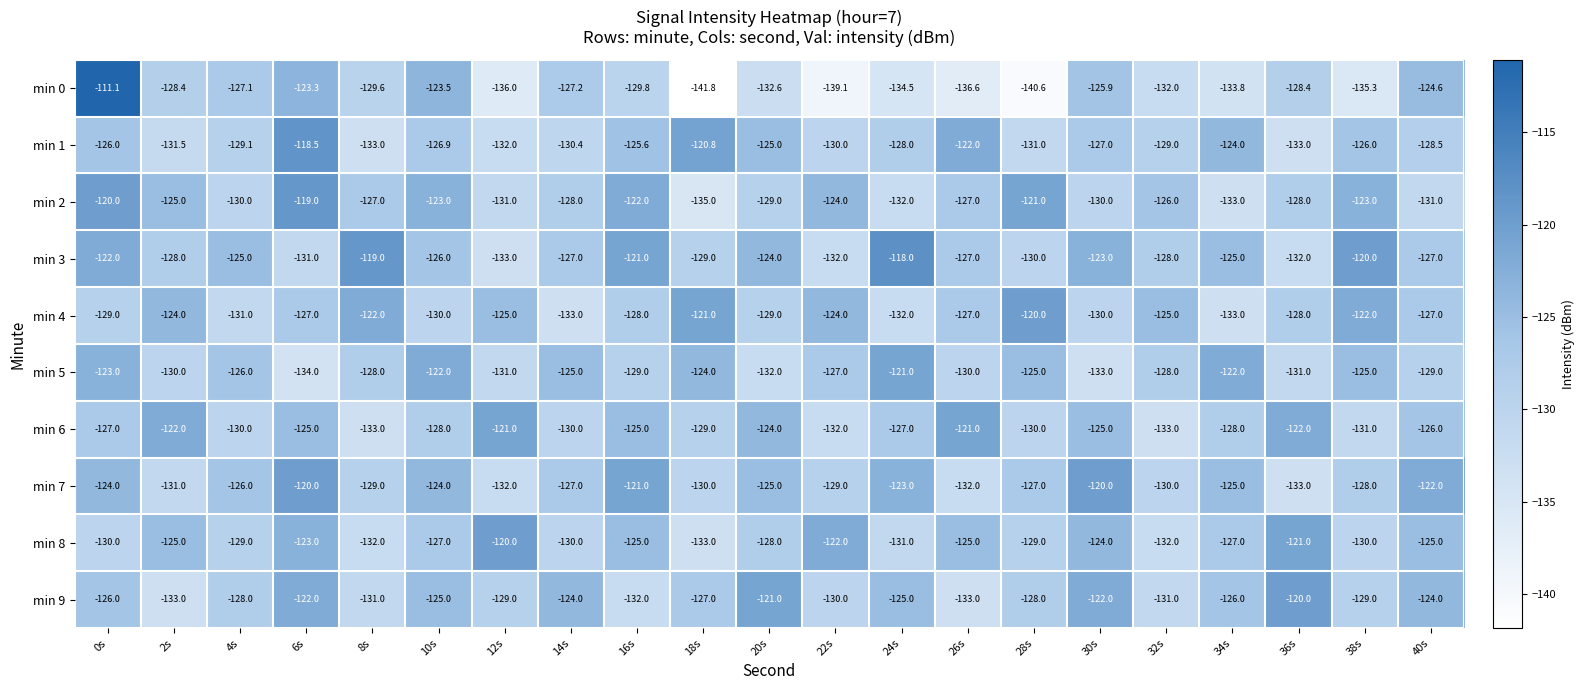

Is the value of min 4 at 6s greater than the value of min 1 at 16s?

No